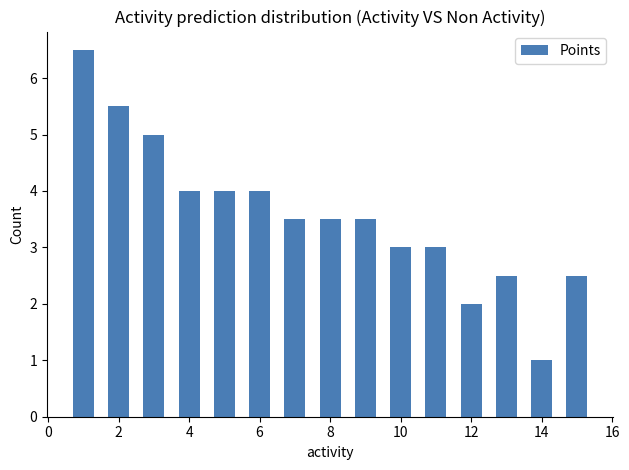

What is the maximum value shown in the chart?

6.5